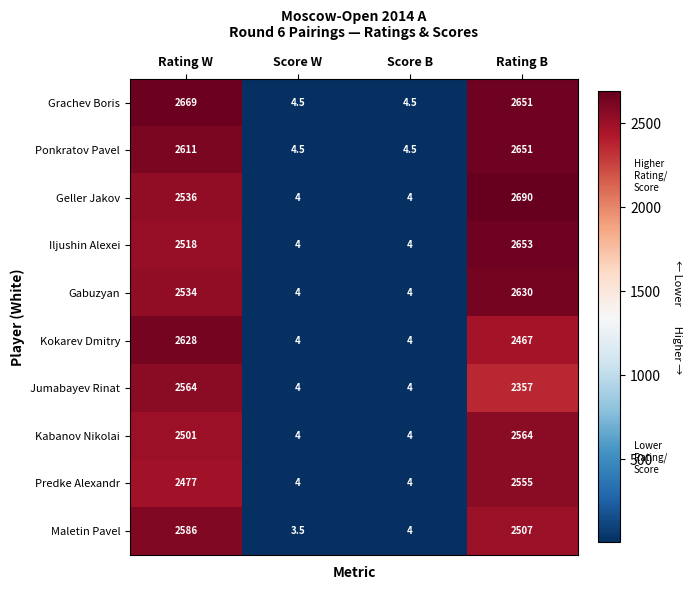

Between Rating W and Score W, which series saw the biggest shift?

Grachev Boris